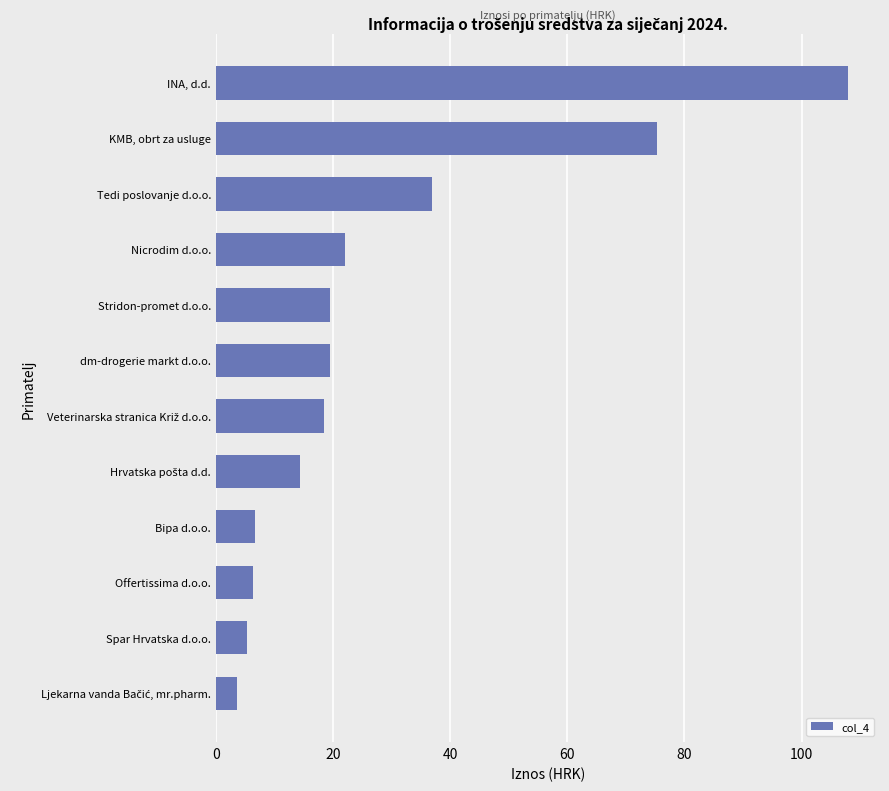

Which label corresponds to the largest value in the chart?

INA, d.d.